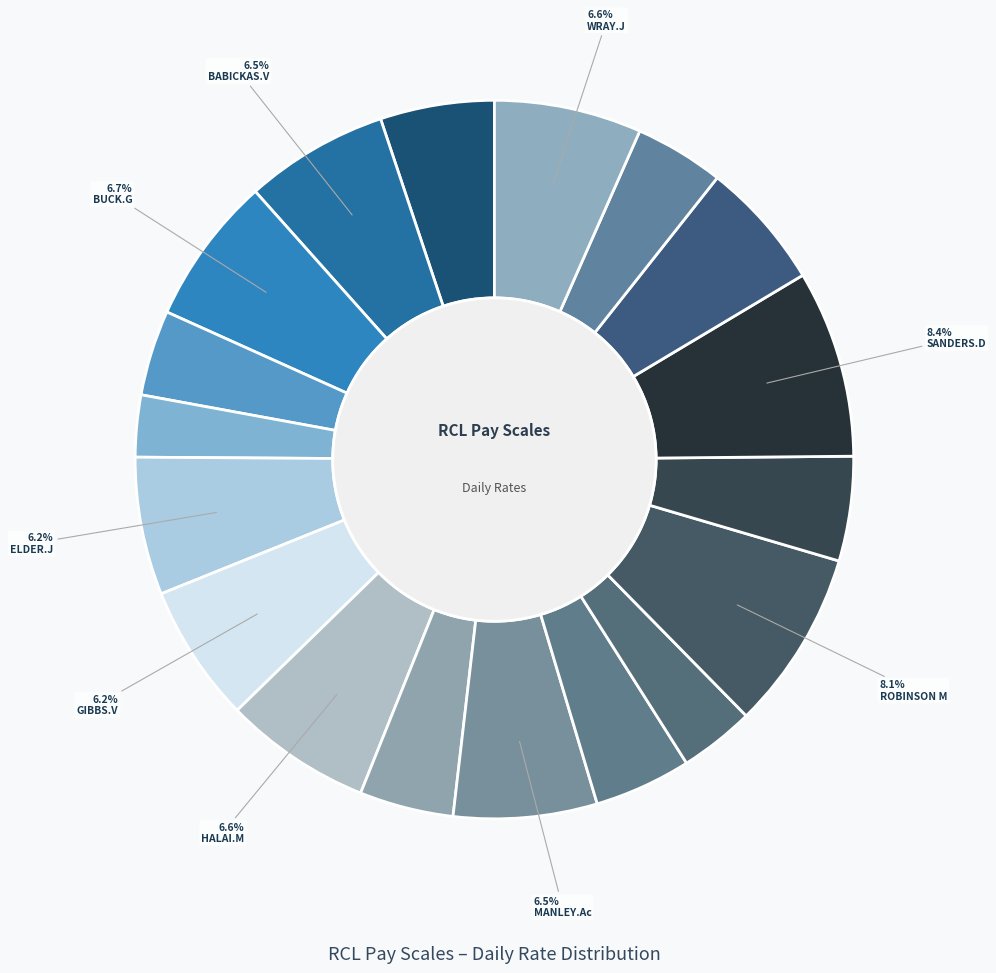

Rank the categories by value from lowest to highest.

DAVITT E, O'MALLEY.K, CROSSAN.S, TURNER.E, KEARNS.S (J), O'DONAVAN.P, SANDERS.CH, AMANING E, STOCKBRIDGE.P, ELDER.J, GIBBS.V, BABICKAS.V, MANLEY.Ac, HALAI.M, WRAY.J, BUCK.G, ROBINSON M, SANDERS.D